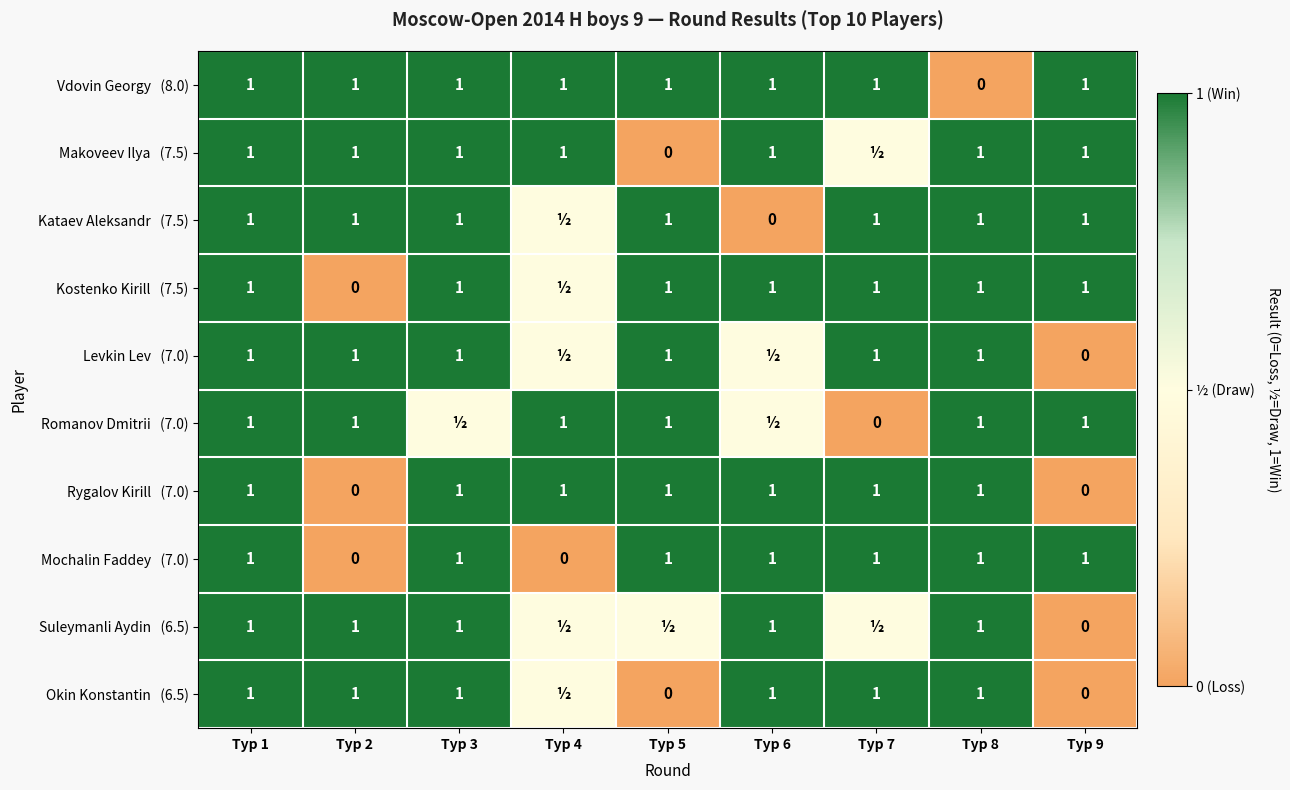

Rank the series by their maximum value, from lowest to highest.

Vdovin Georgy (8.0), Makoveev Ilya (7.5), Kataev Aleksandr (7.5), Kostenko Kirill (7.5), Levkin Lev (7.0), Romanov Dmitrii (7.0), Rygalov Kirill (7.0), Mochalin Faddey (7.0), Suleymanli Aydin (6.5), Okin Konstantin (6.5)